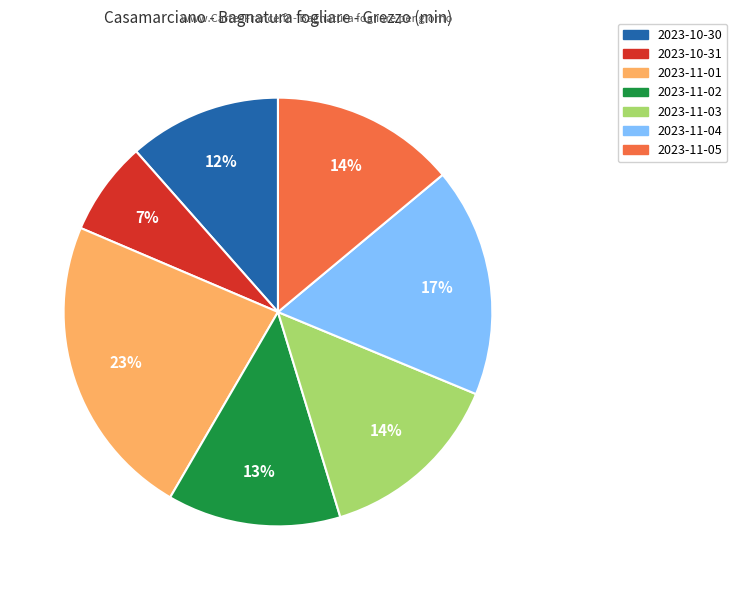

Is the sum of 2023-11-05 and 2023-11-03 greater than half?

No